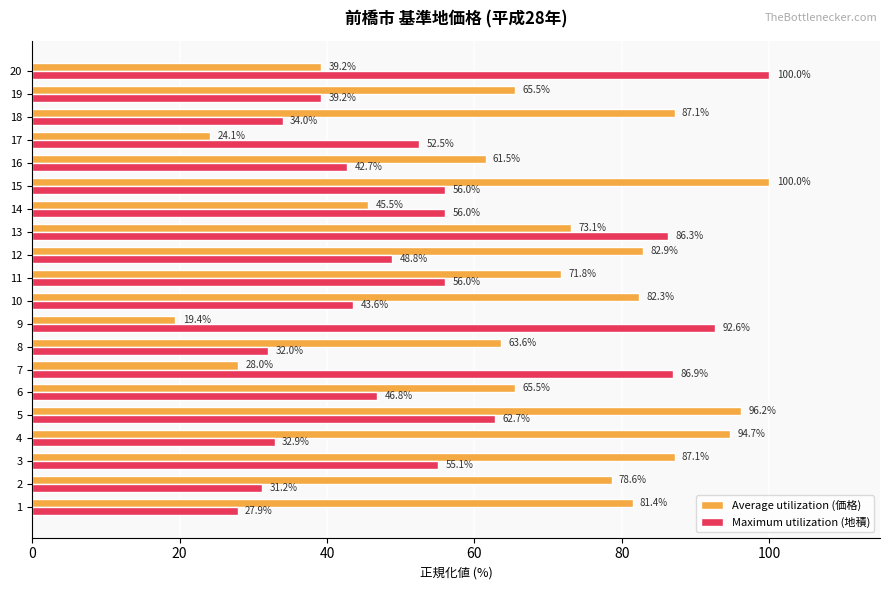

What is the difference between the maximum and minimum values in the Average utilization (価格) series?

80.6